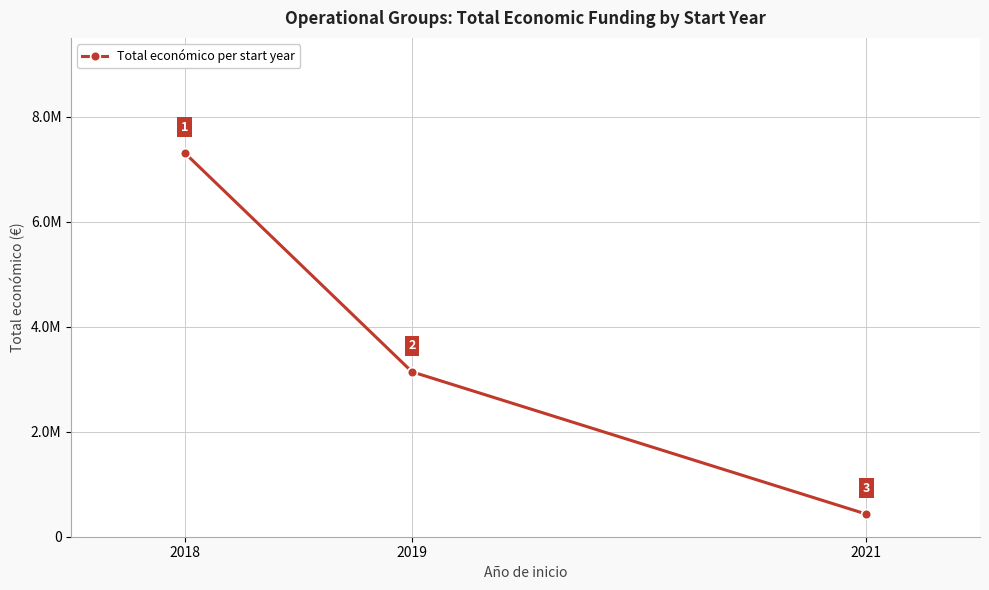

True or false: the data shows 7312446 at 2018.

True